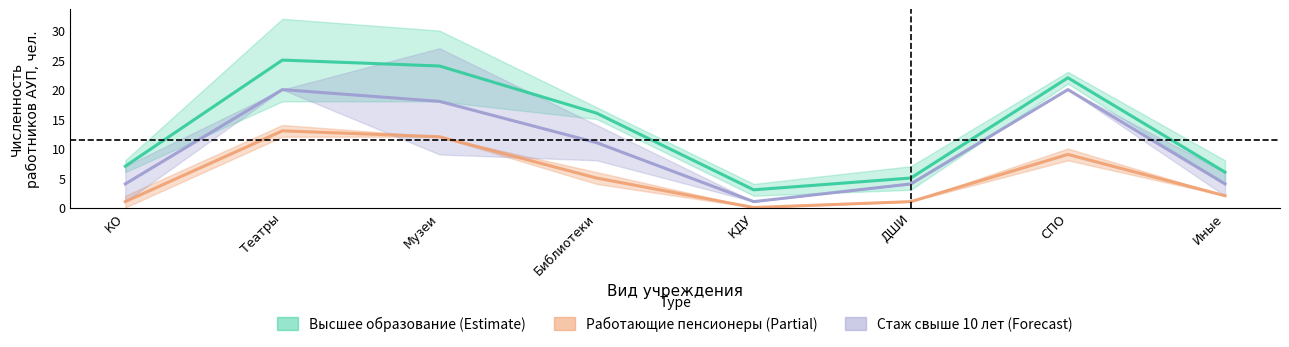

Read the Работающие пенсионеры value at Театры.

13